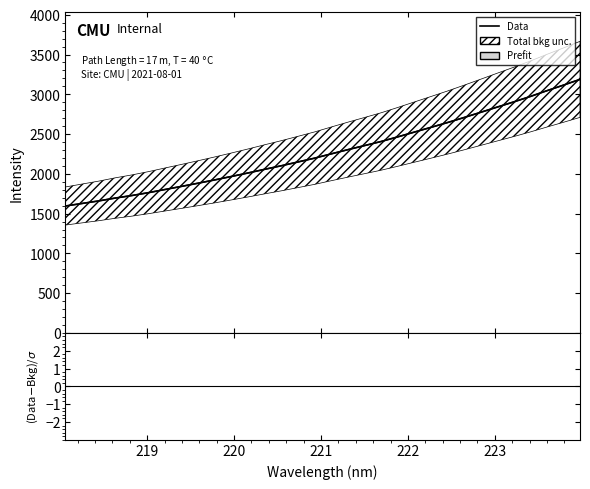

The value of Prefit line at 221 is 2955.7. True or false?

False